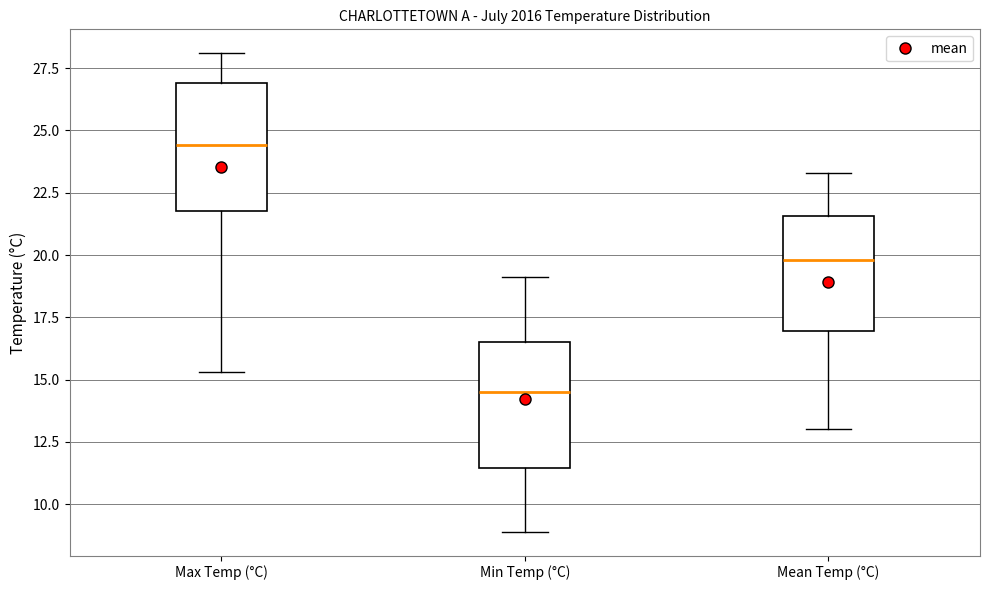

Reading left to right, read every box against the y-axis: the position of its median line, the range the box covers, and the ends of its whiskers. The values are not printed on the chart, so give them approximately, as read against the axis.

Max Temp (°C): median 24.5, box 22.0 to 27.0, whiskers 15.5 to 28.0
Min Temp (°C): median 14.5, box 11.5 to 16.5, whiskers 9.0 to 19.0
Mean Temp (°C): median 20.0, box 17.0 to 21.5, whiskers 13.0 to 23.5